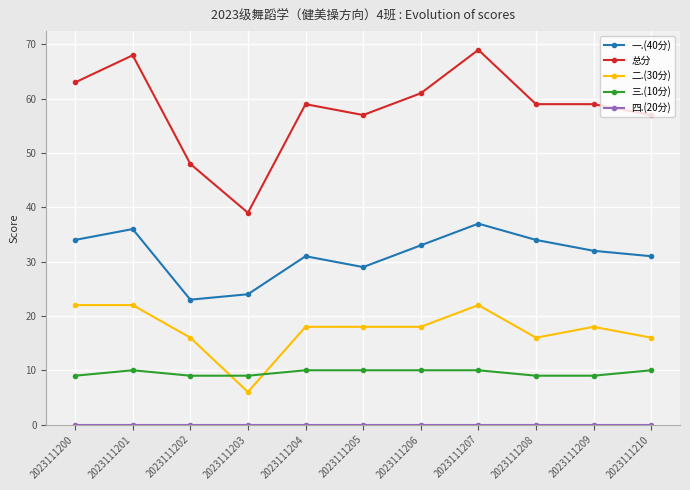

What is the difference between the highest and lowest values at 2023111210?

57